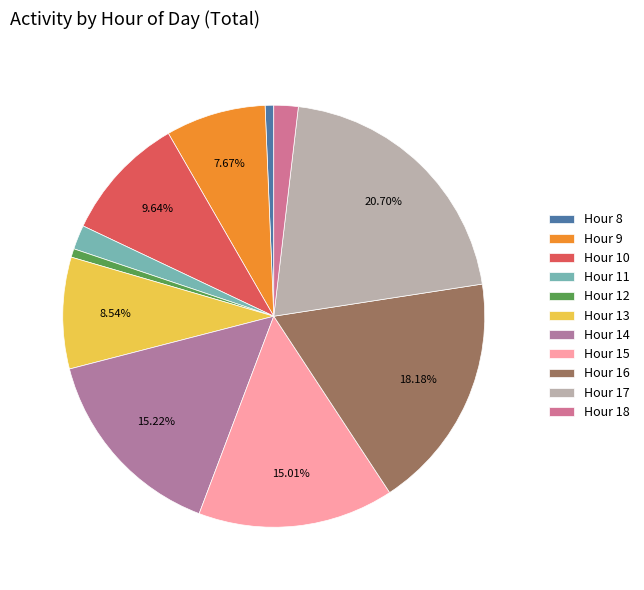

How many segments does this pie chart have?

11